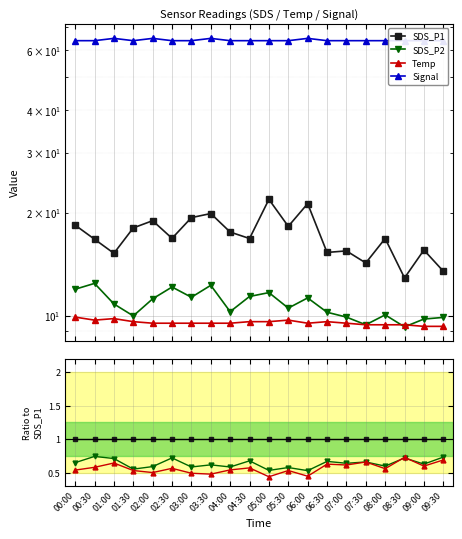

True or false: SDS_P1 and SDS_P2 intersect in this chart.

False